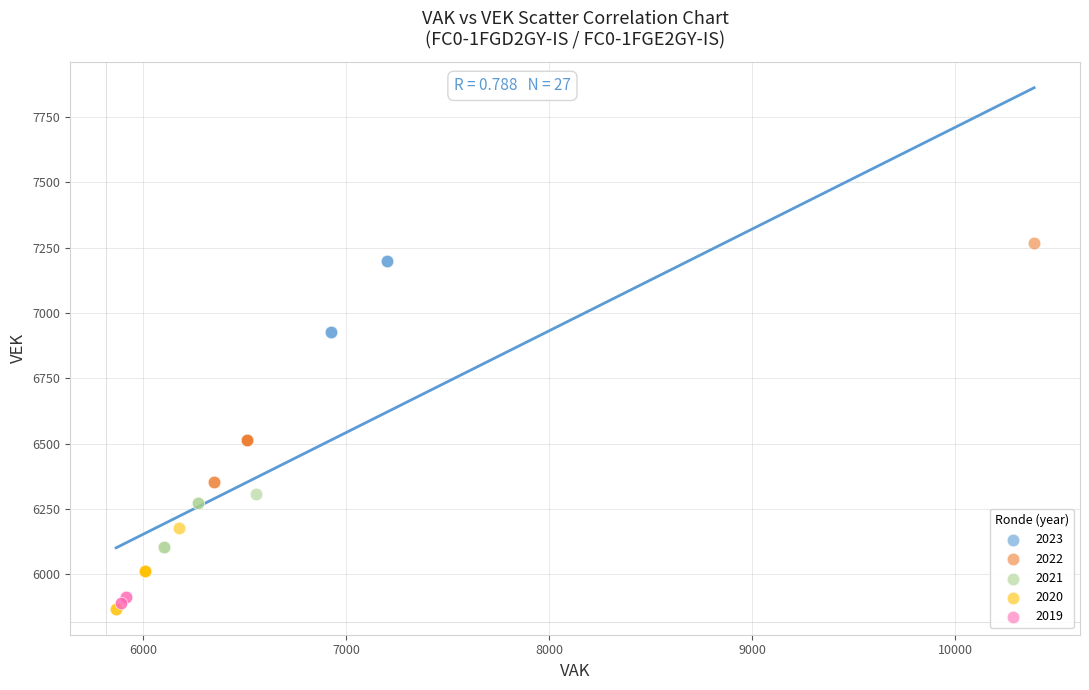

Which series has the largest Y range (max minus min)?

2022